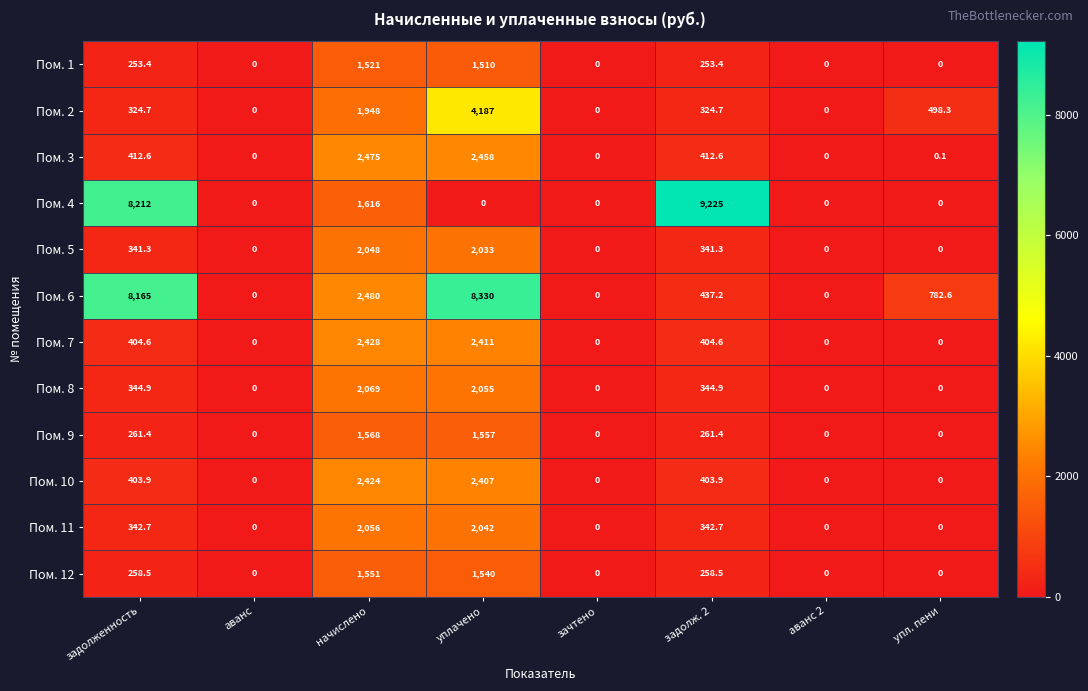

Rank the series at задолженность from lowest to highest value.

Пом. 1, Пом. 12, Пом. 9, Пом. 2, Пом. 5, Пом. 11, Пом. 8, Пом. 10, Пом. 7, Пом. 3, Пом. 6, Пом. 4